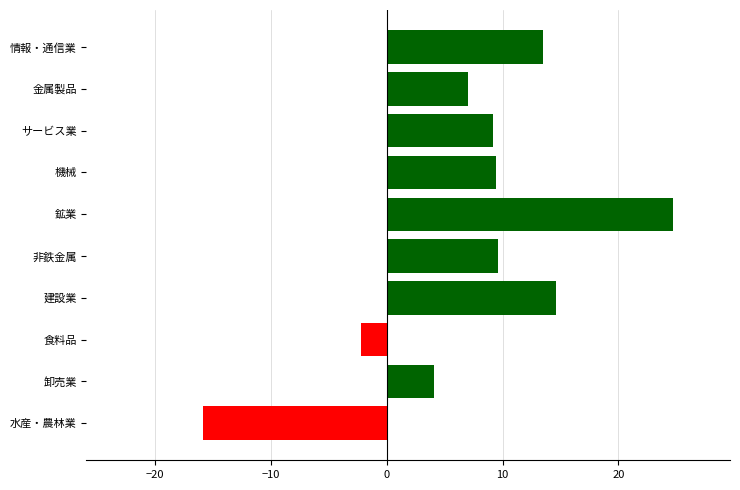

What is the sum of all values?

74.0